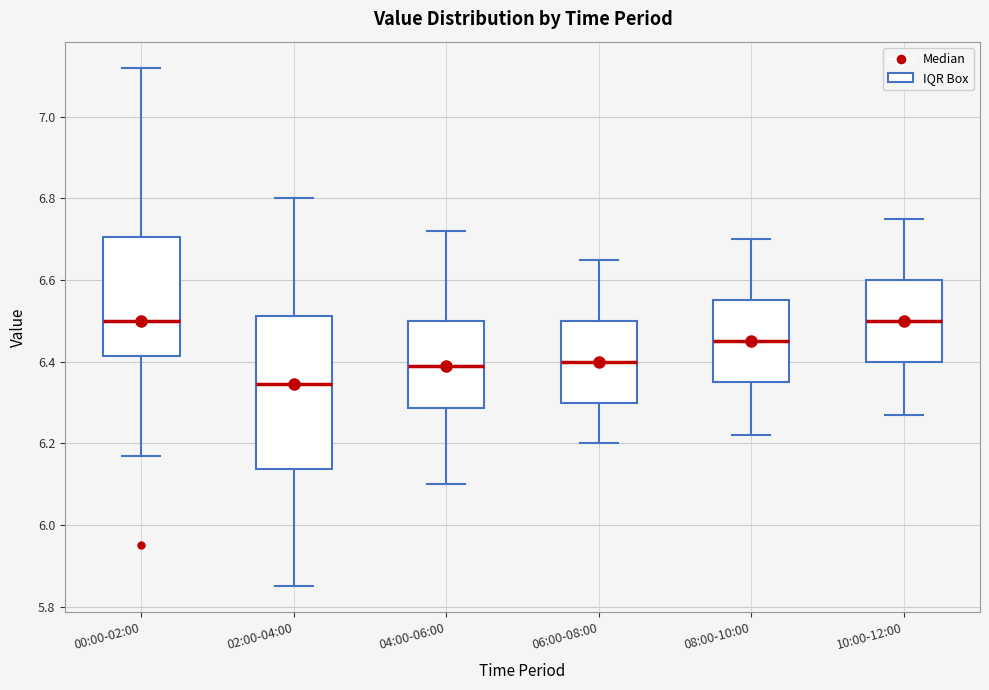

Which box's median line is the lowest?

02:00-04:00